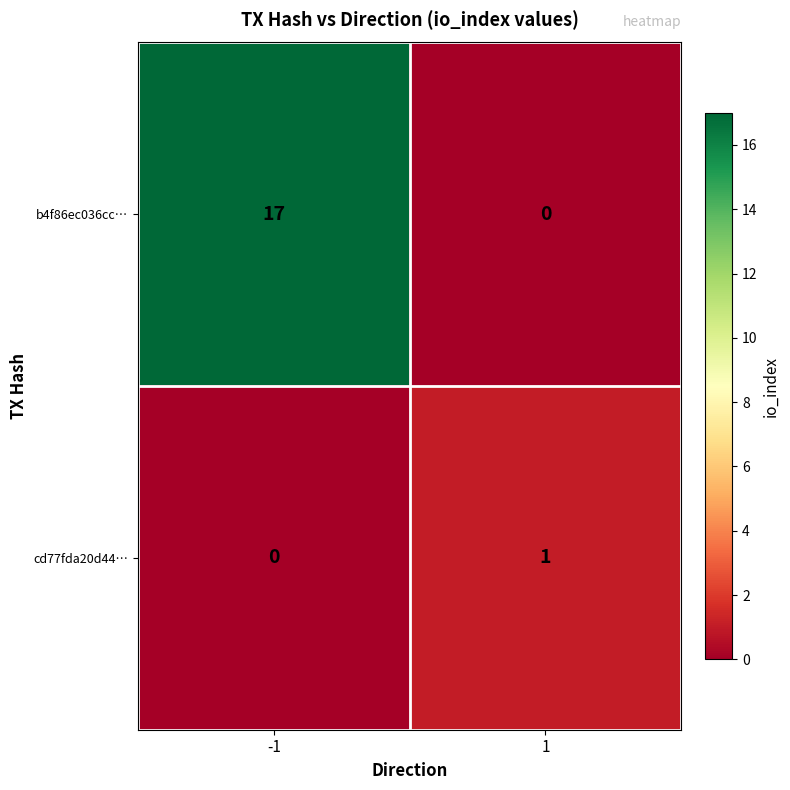

How many categories are shown in the chart?

2